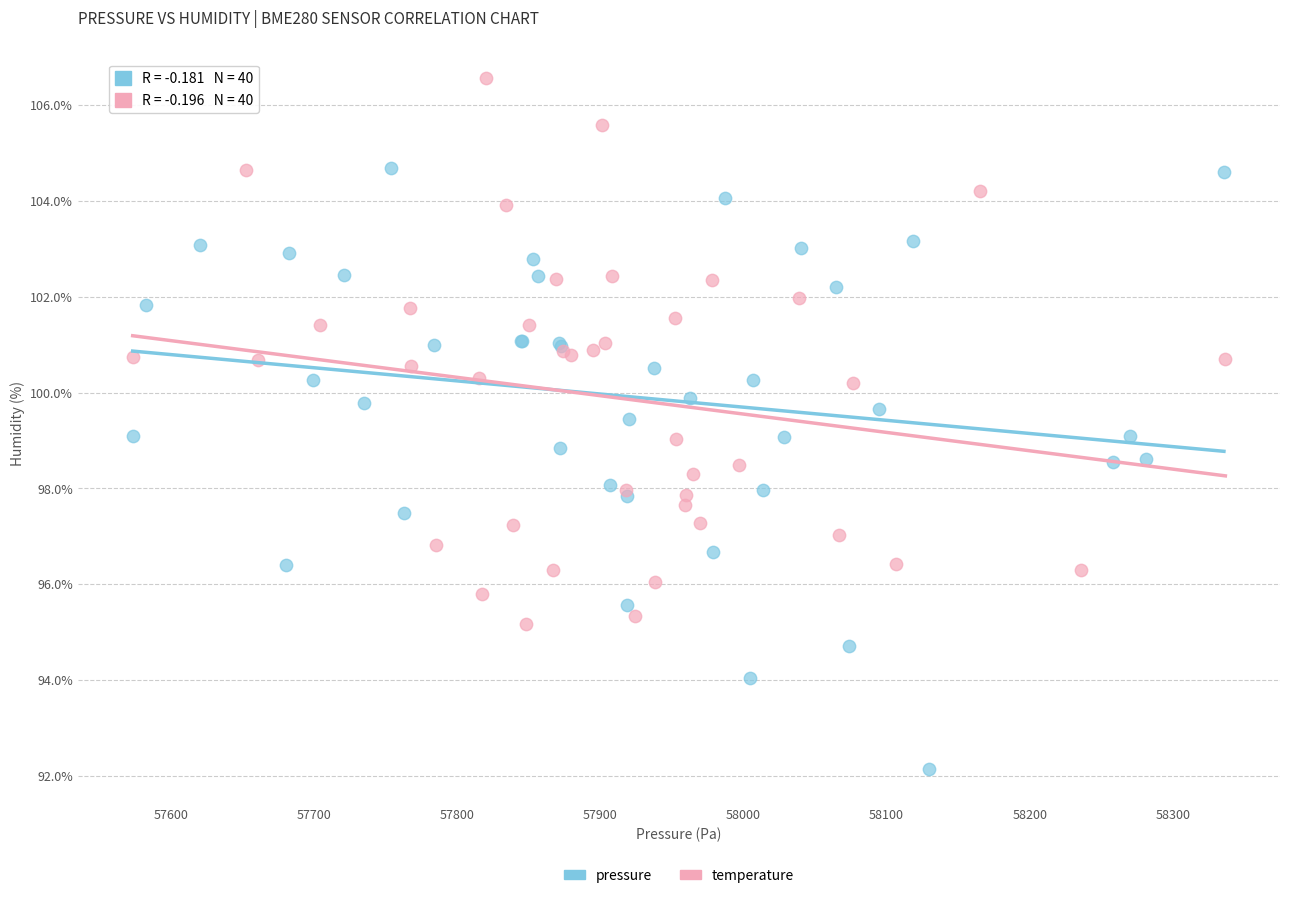

Which series reaches the minimum Y coordinate?

pressure